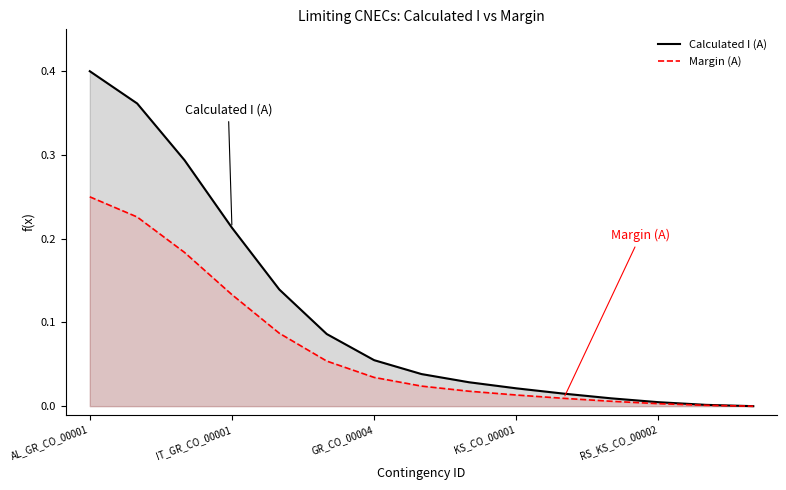

Rank the series by their average value, from highest to lowest.

Calculated I (A), Margin (A)